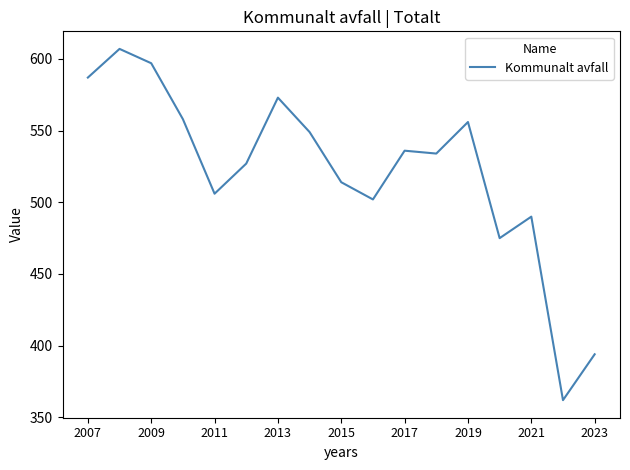

What is the greatest value displayed?

607